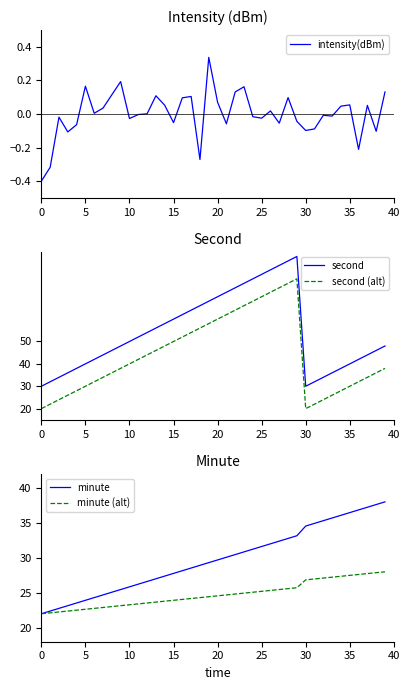

What is the spread (max minus min) of values at 31?

35.0